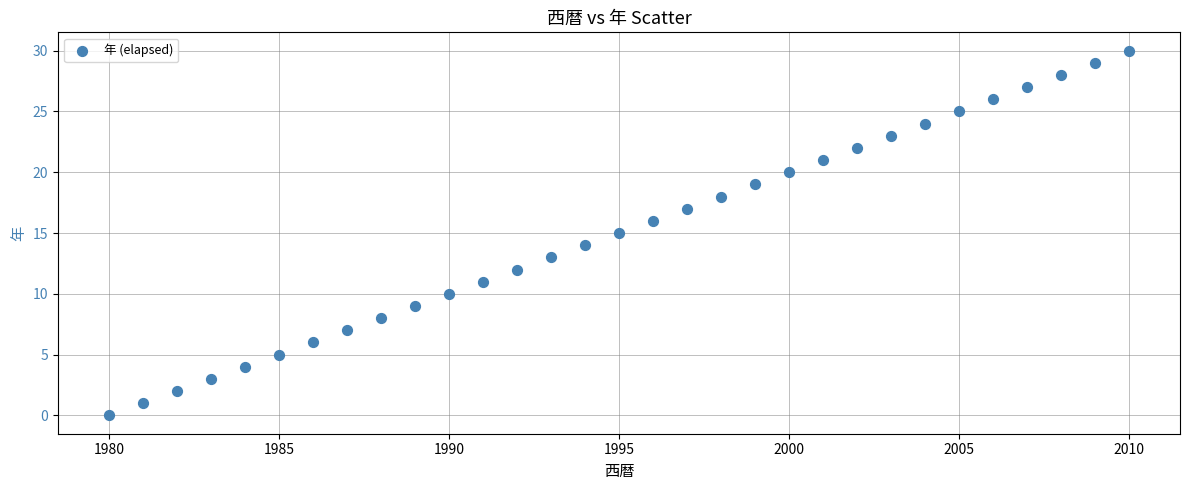

What is the range of Y values (max minus min)?

30